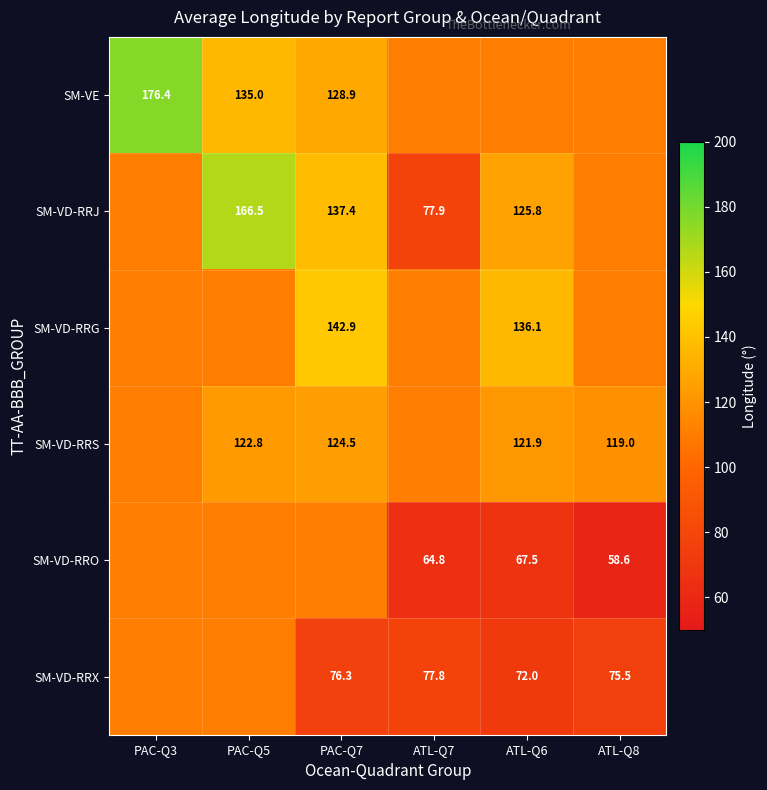

What is the difference between the second highest and second lowest values in the SM-VD-RRG series?

25.7